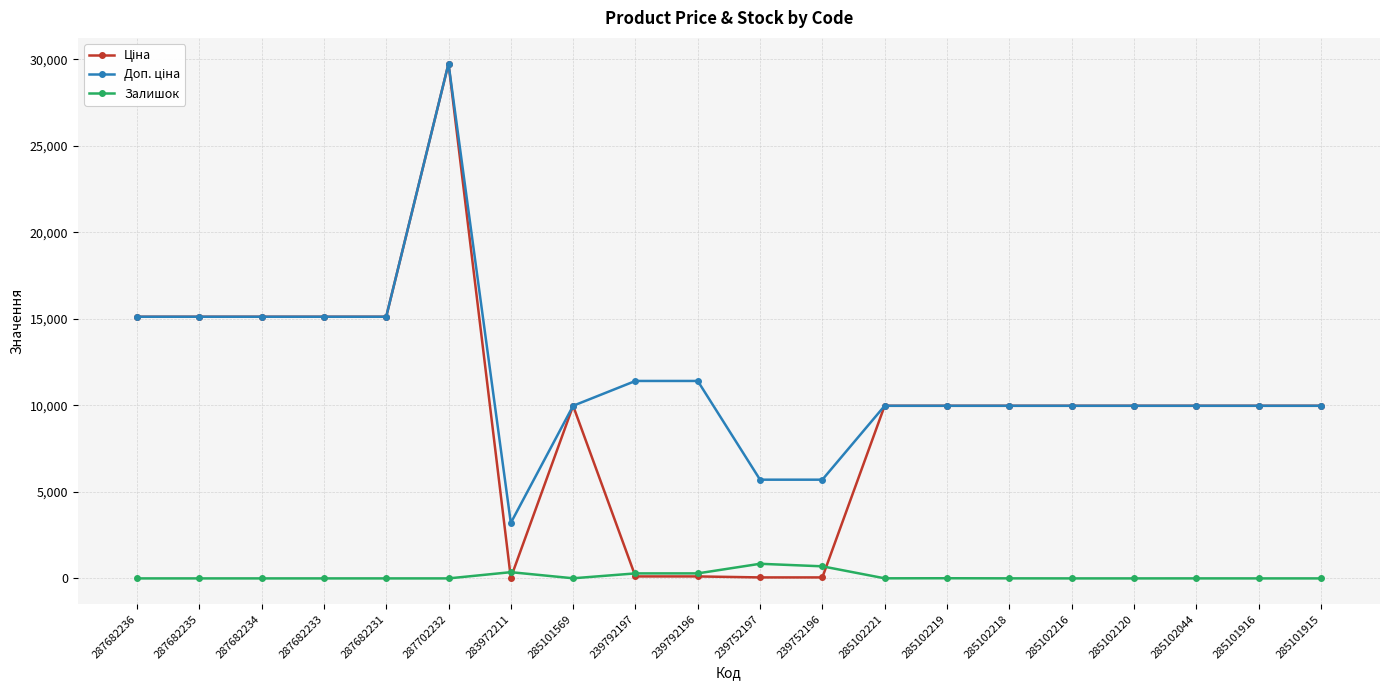

At how many categories does at least one series exceed 2249?

20